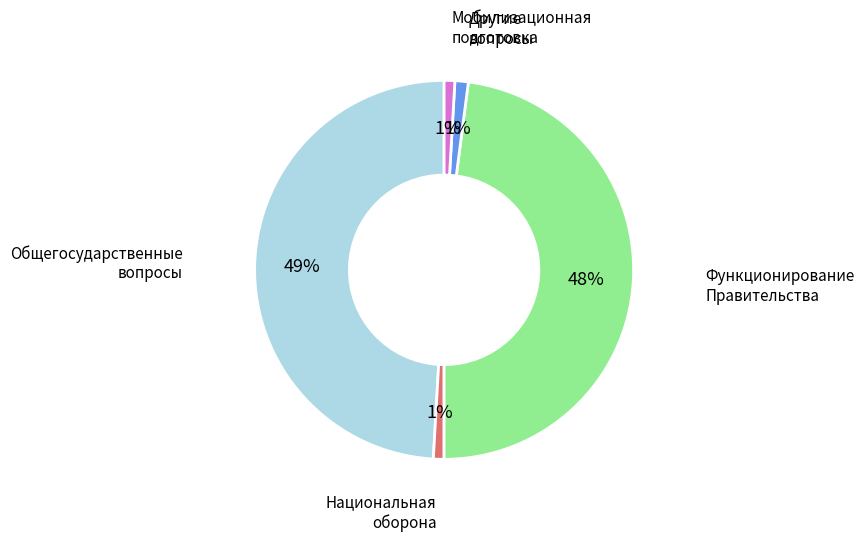

To the nearest percent, what is the average slice percentage?

20%